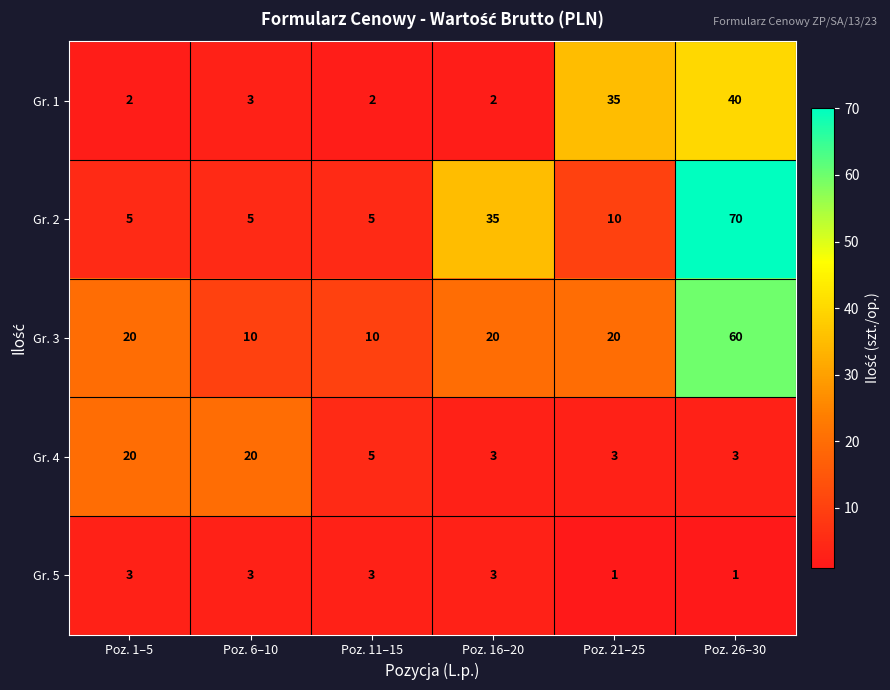

How many distinct data groups are displayed?

5